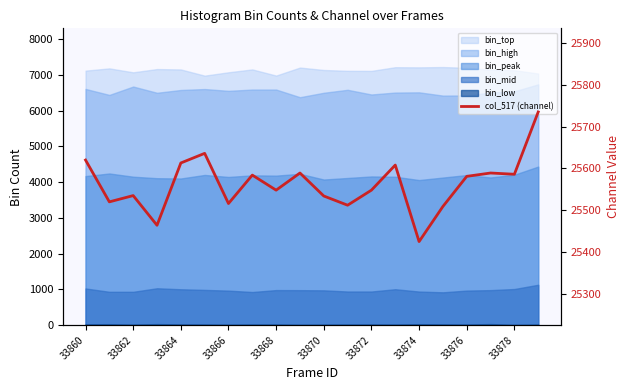

True or false: the data has more than 0 interior local peaks.

True